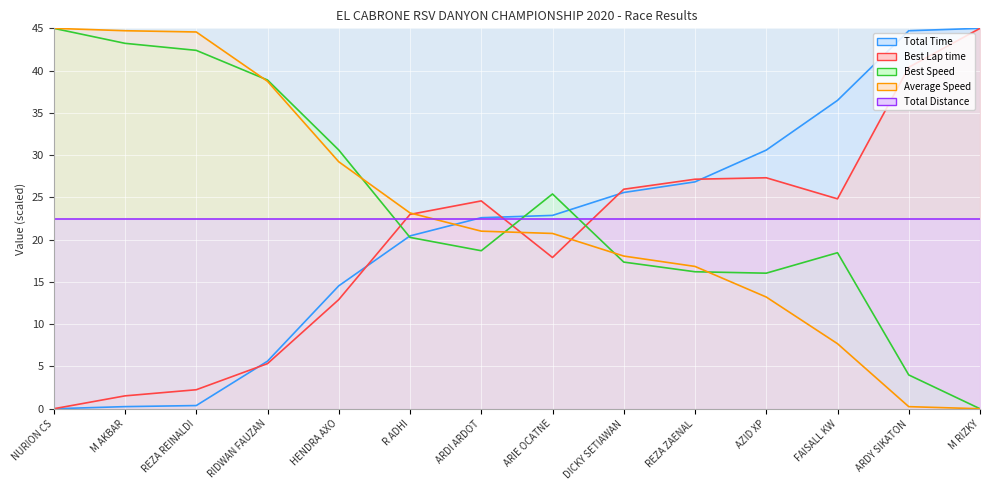

How many values in the Best Speed series exceed 20?

7